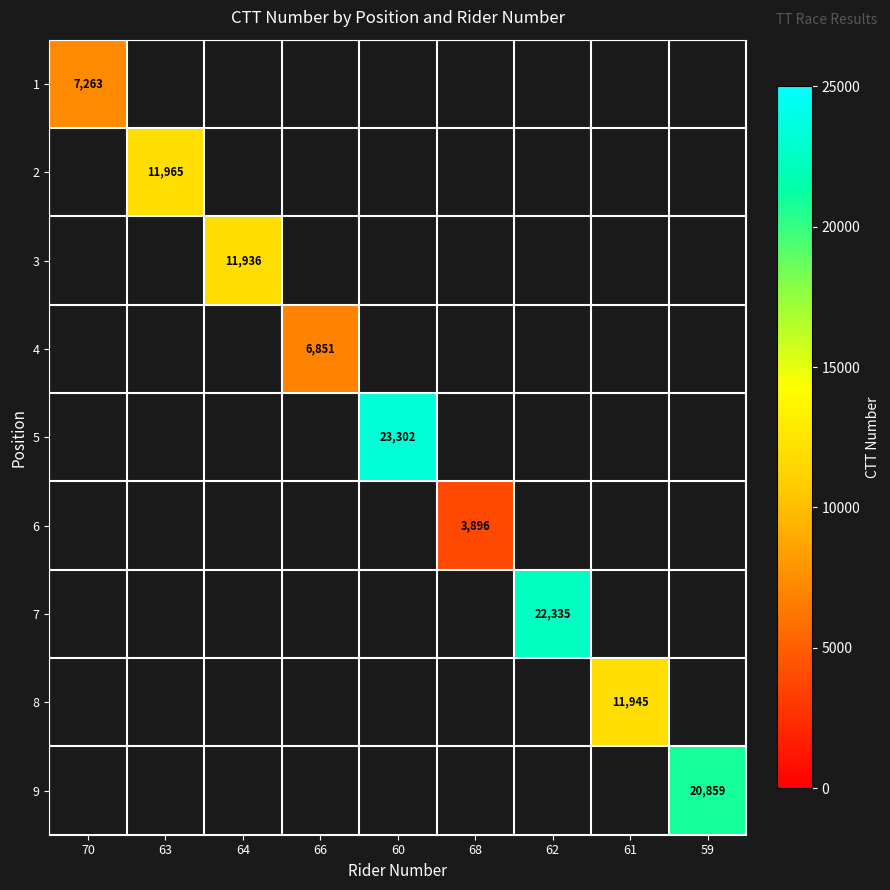

The 6 series shows 3896 at 68. True or false?

True